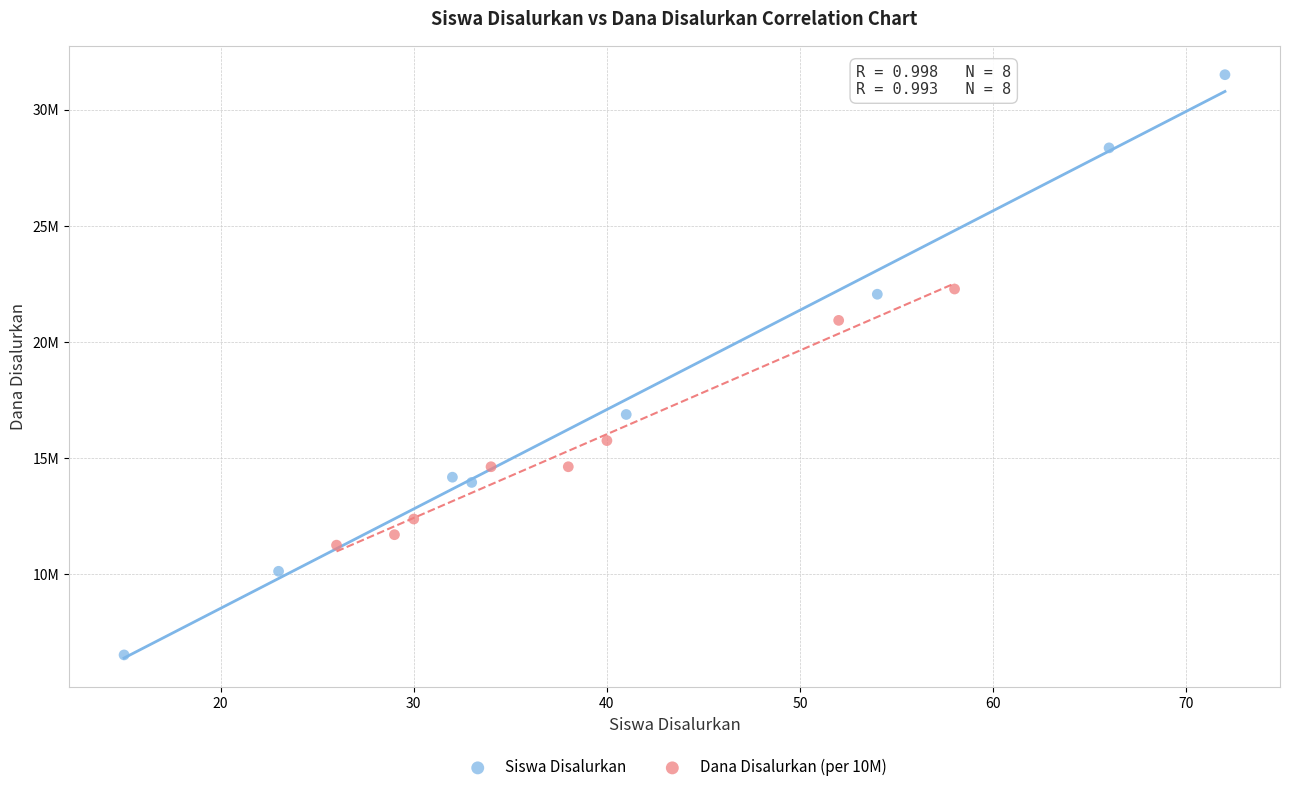

What are all the series names shown in the legend?

Siswa Disalurkan, Dana Disalurkan (per 10M)